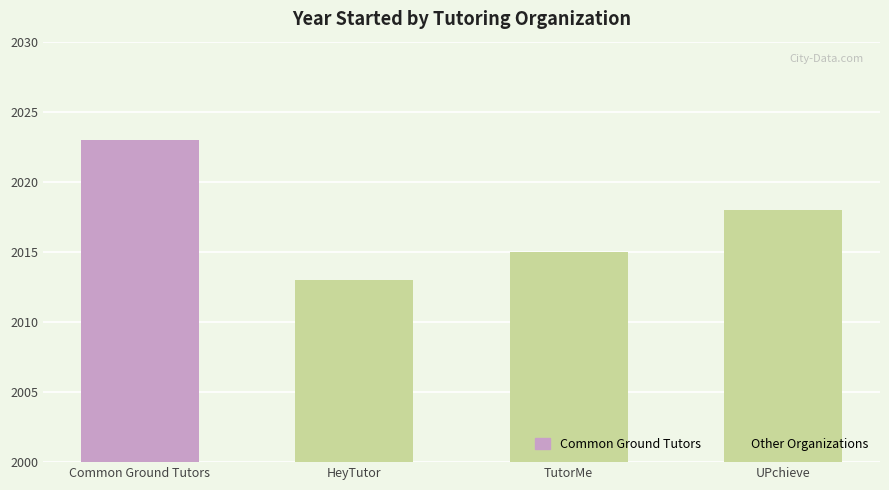

Rank the categories by value from highest to lowest.

Common Ground Tutors, UPchieve, TutorMe, HeyTutor